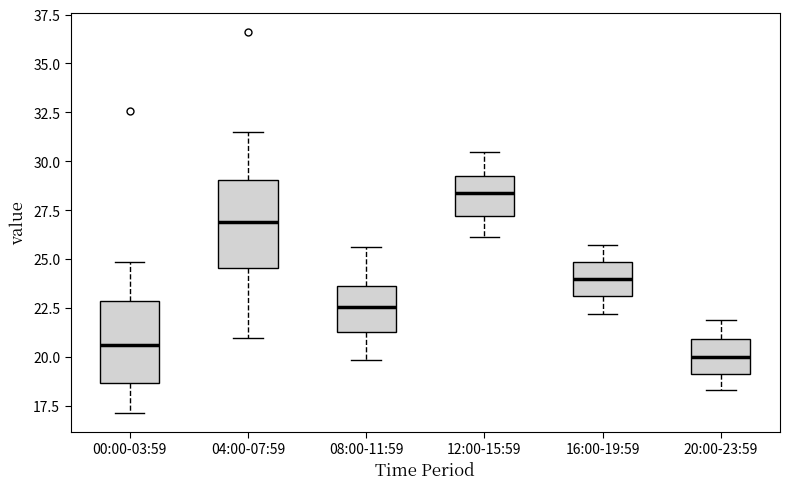

Reading left to right, transcribe this box plot: for each box, give where its median line is, the range the box spans, and where its two whiskers end, as read against the y-axis. The values are not printed on the chart, so give them approximately, as read against the axis.

00:00-03:59: median 20.5, box 18.5 to 23.0, whiskers 17.0 to 25.0
04:00-07:59: median 27.0, box 24.5 to 29.0, whiskers 21.0 to 31.5
08:00-11:59: median 22.5, box 21.5 to 23.5, whiskers 20.0 to 25.5
12:00-15:59: median 28.5, box 27.0 to 29.0, whiskers 26.0 to 30.5
16:00-19:59: median 24.0, box 23.0 to 25.0, whiskers 22.0 to 25.5
20:00-23:59: median 20.0, box 19.0 to 21.0, whiskers 18.5 to 22.0